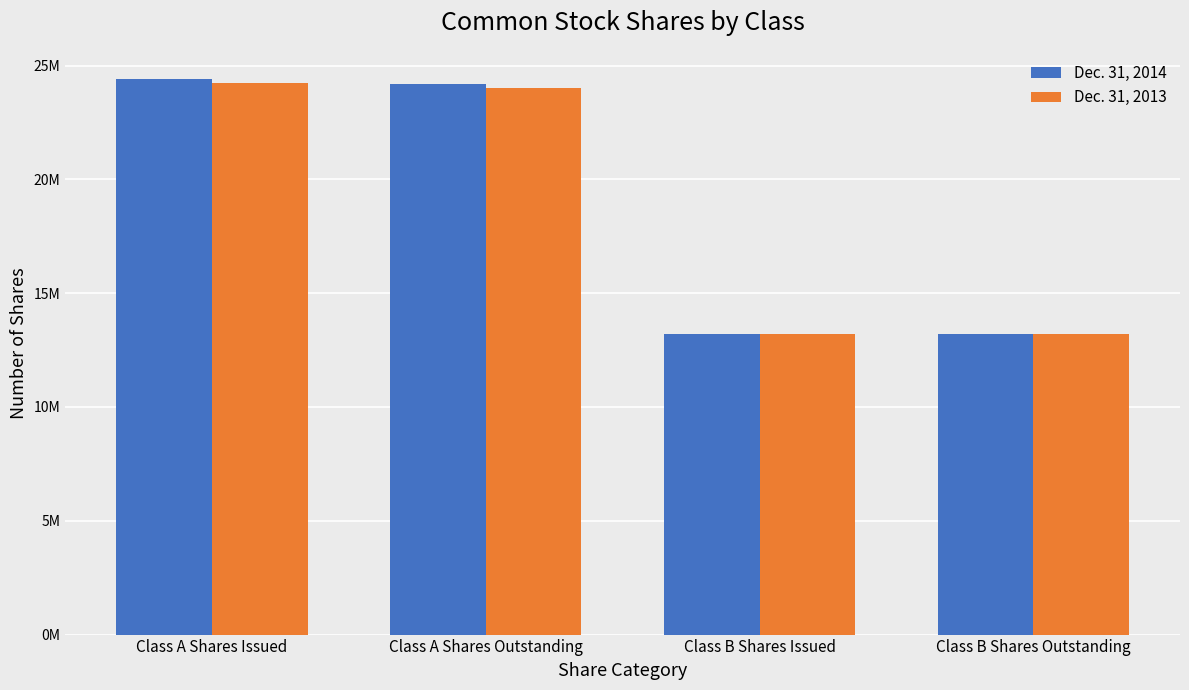

Where is Dec. 31, 2014 nearest to the value 18808179?

Class A Shares Outstanding